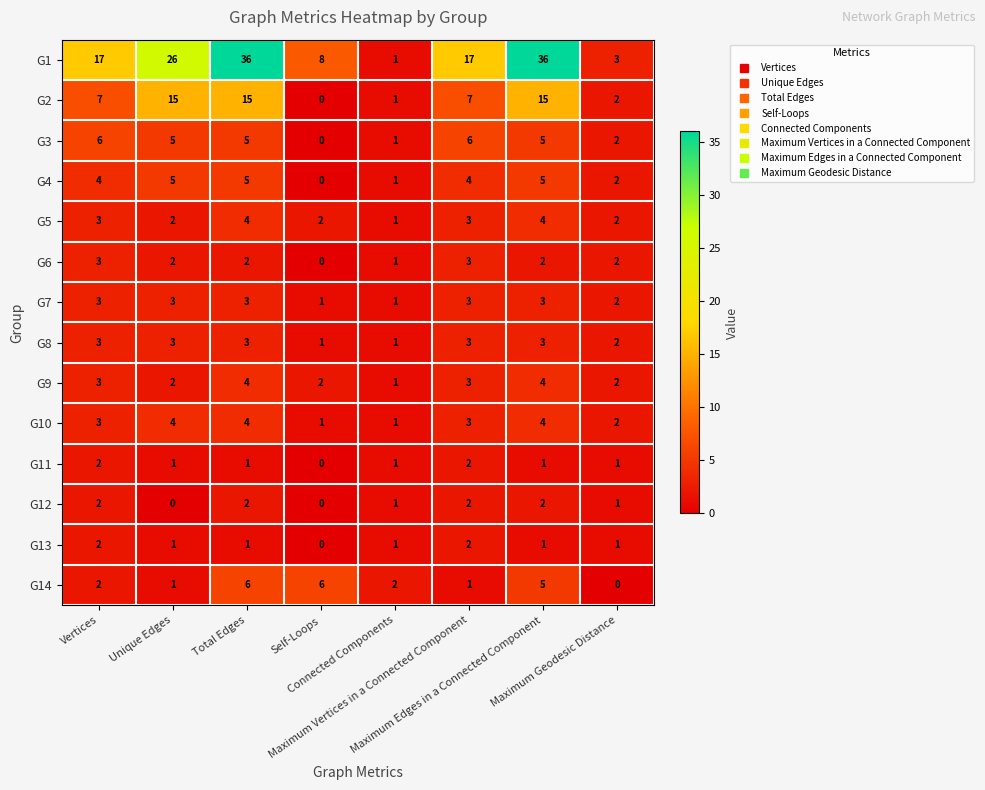

What is the sum of all G13 values?

9